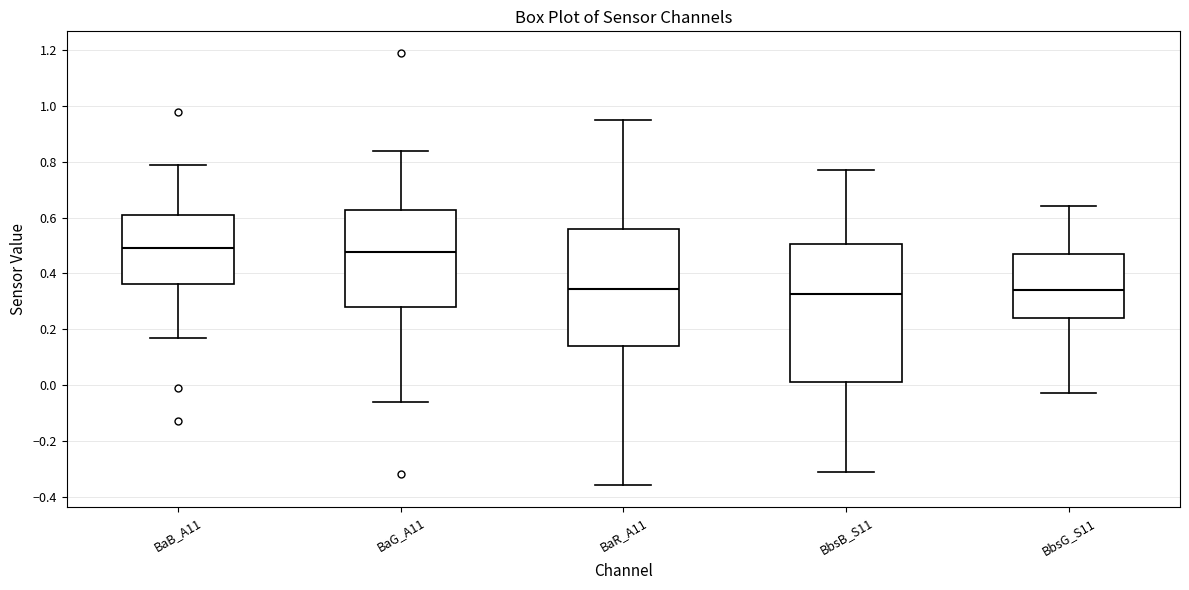

Which box is the tallest, from its lower edge to its upper edge?

BbsB_S11